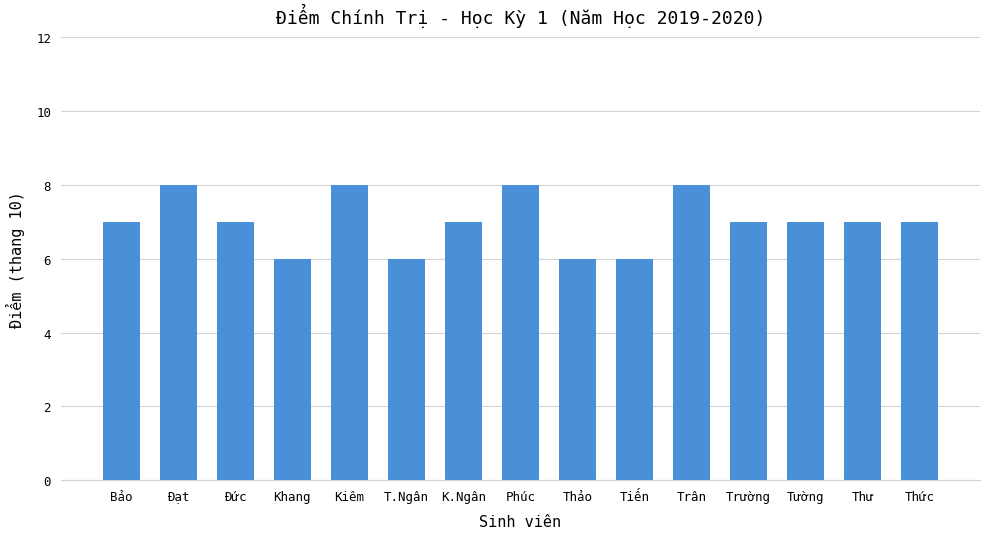

What is the change in value from Đức to Phúc?

+1